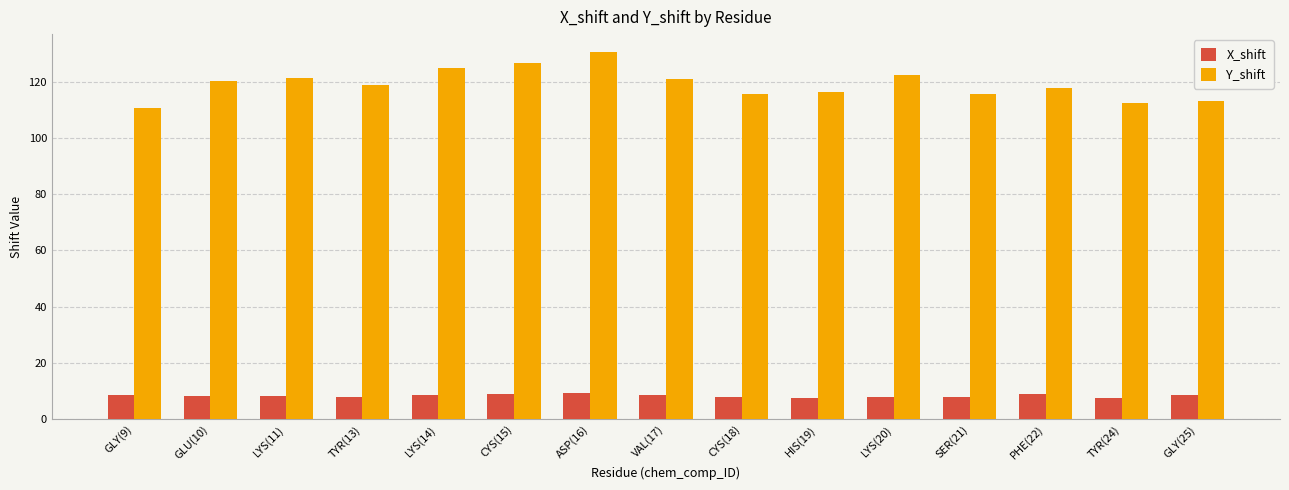

List the series in order of their overall mean, highest first.

Y_shift, X_shift